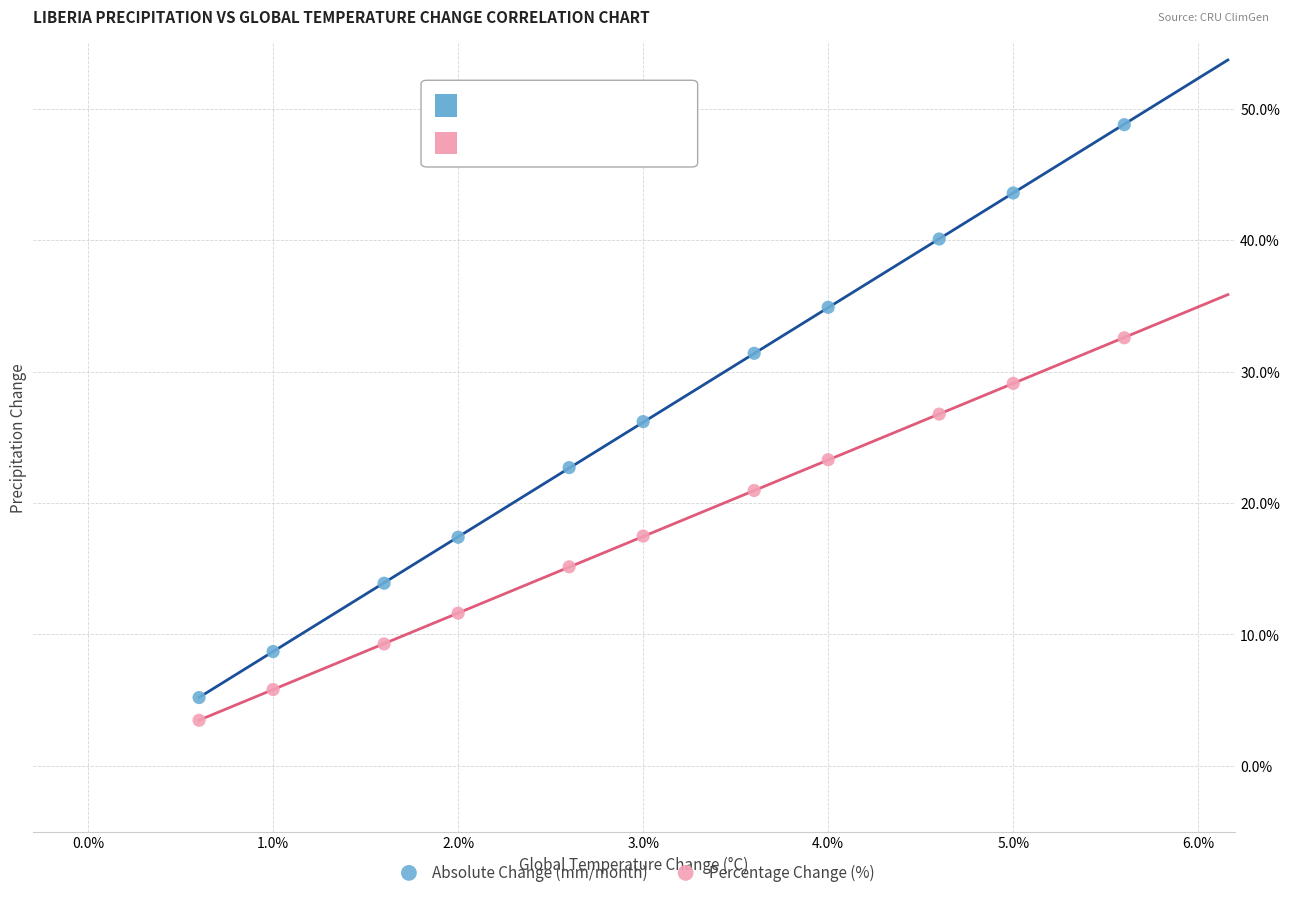

Which series contains the highest Y value?

Absolute Change (mm/month)